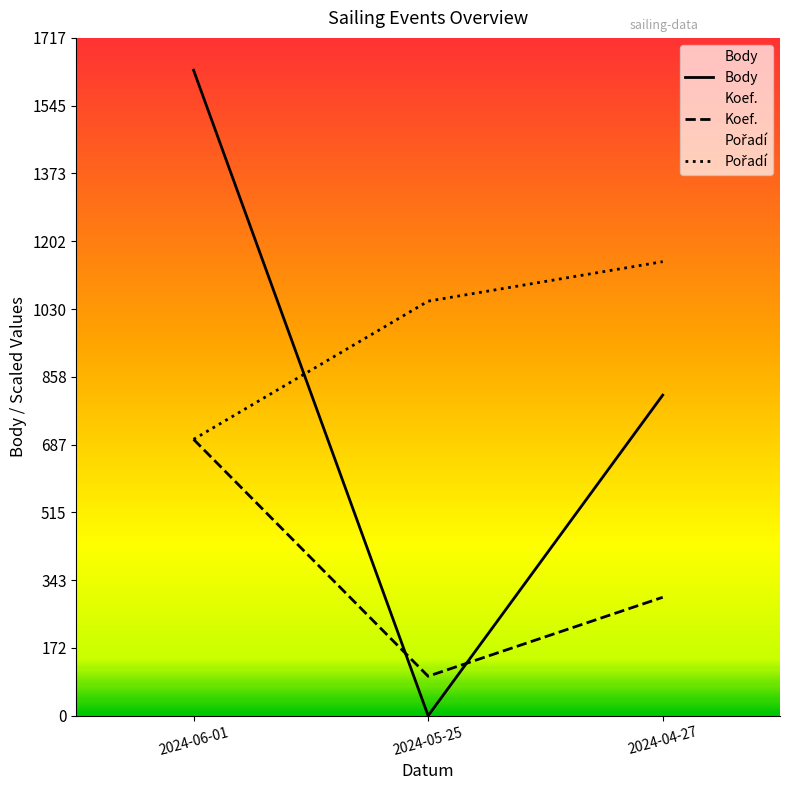

Which series has the largest range (max minus min)?

Body